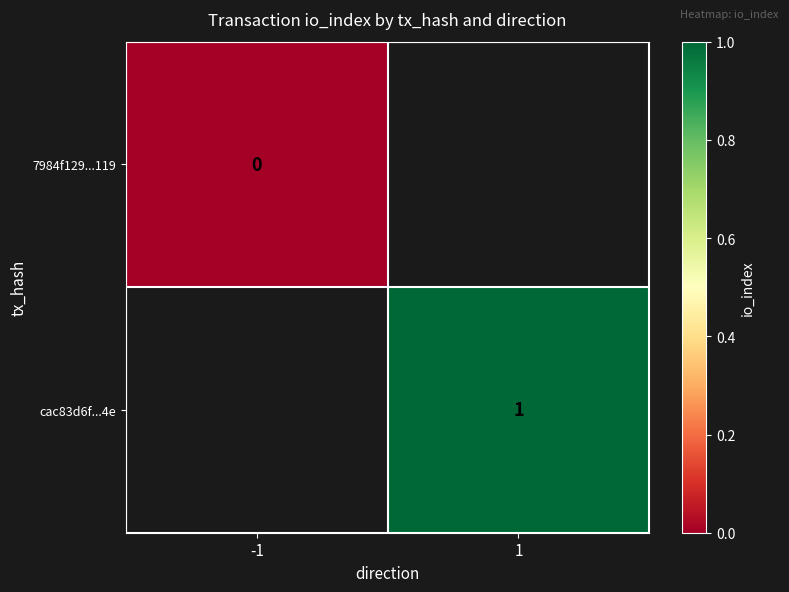

Is it true that cac83d6f...4e equals 0 at 1?

False